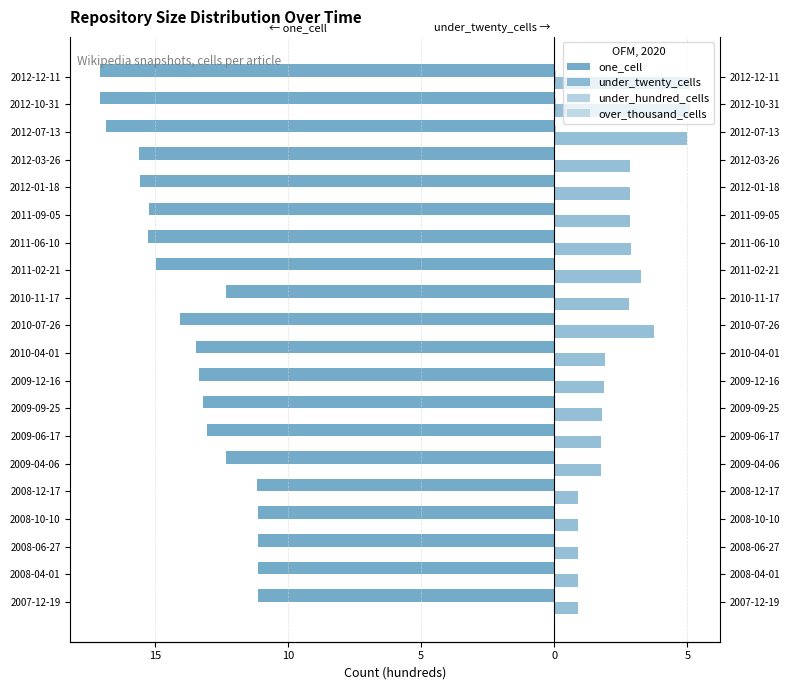

How many data points does each series have?

20